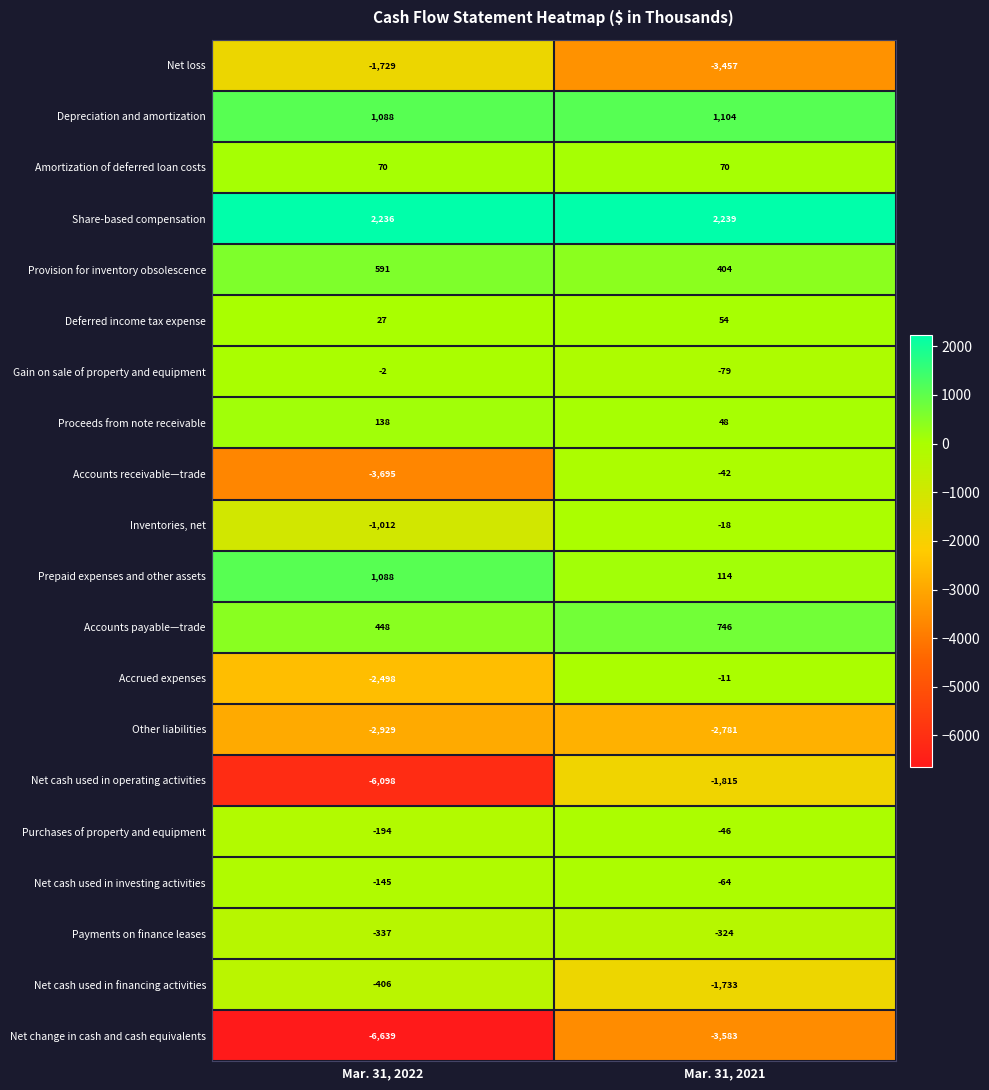

The Net cash used in financing activities series shows -1733 at Mar. 31, 2021. True or false?

True